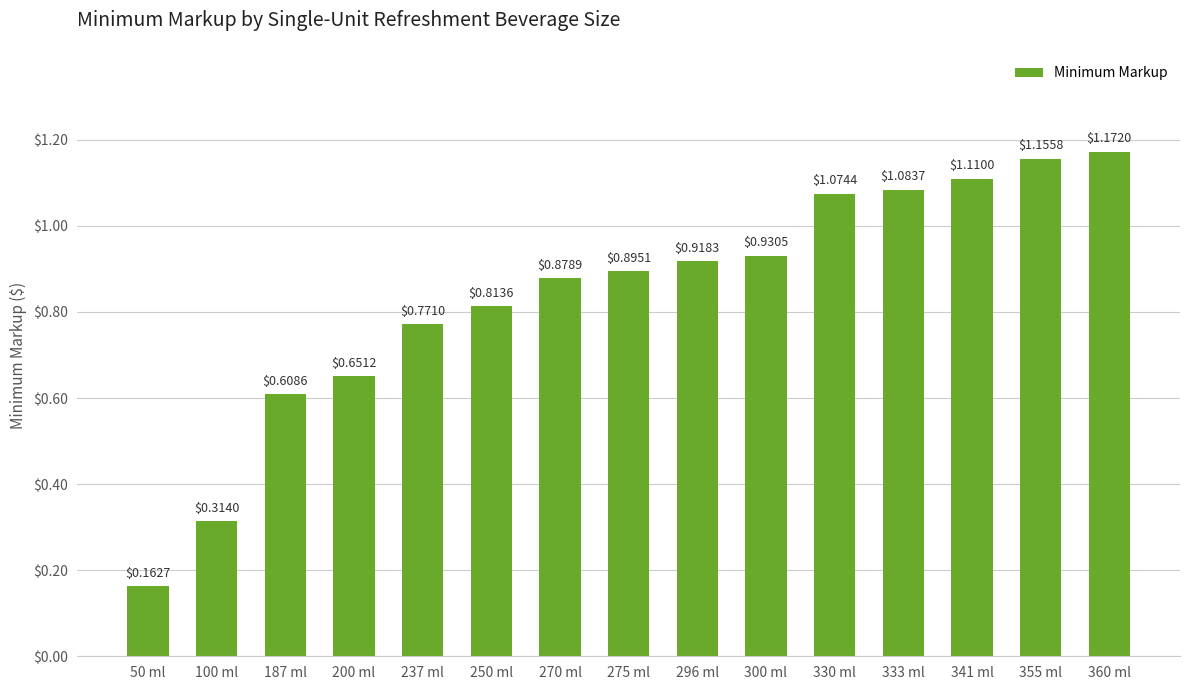

What is the change in value from 50 ml to 100 ml?

+0.2